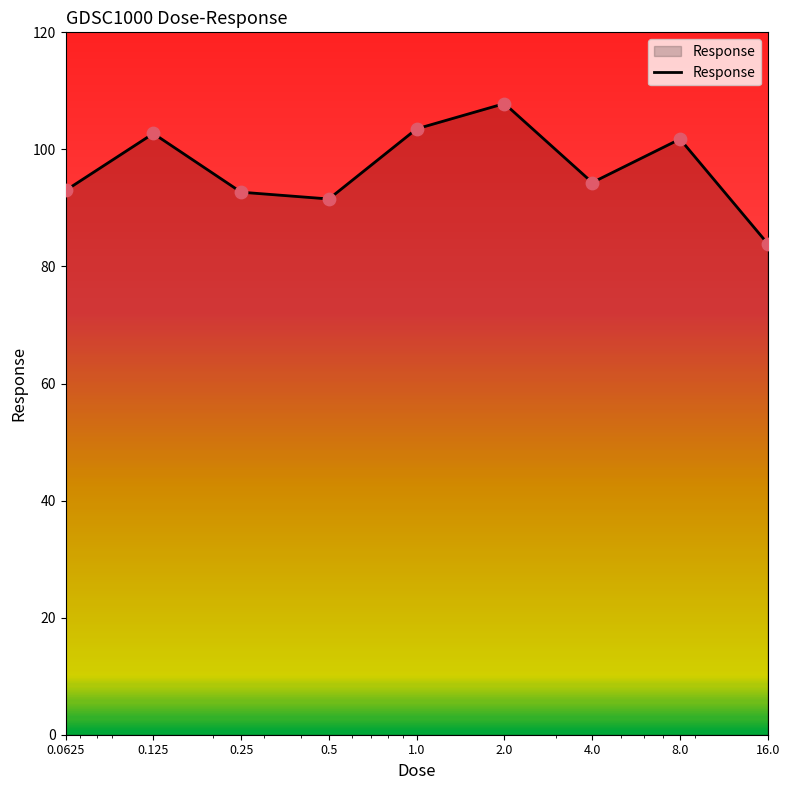

What is the greatest value displayed?

107.8